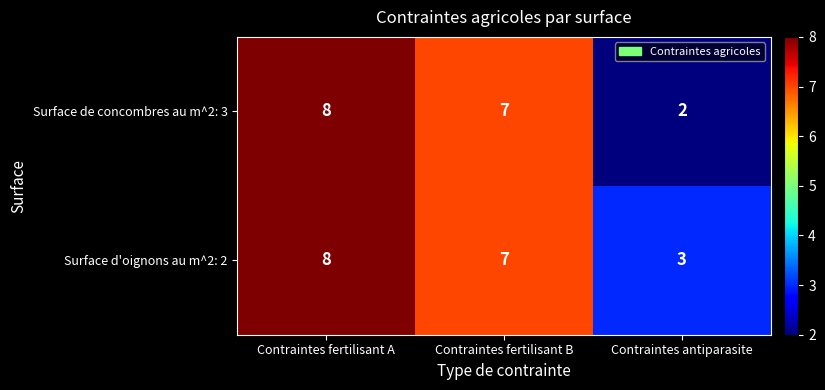

Reading left to right, extract all data points from this chart.

Surface de concombres au m^2: 3: 8	7	2
Surface d'oignons au m^2: 2: 8	7	3